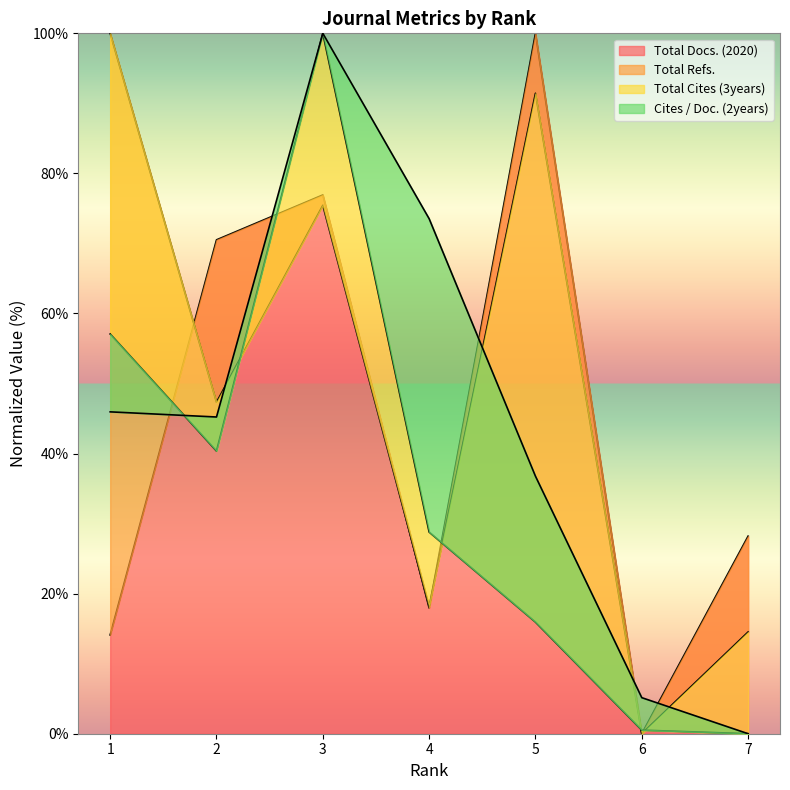

Which category has the highest value in the Total Docs. (2020) series?

5